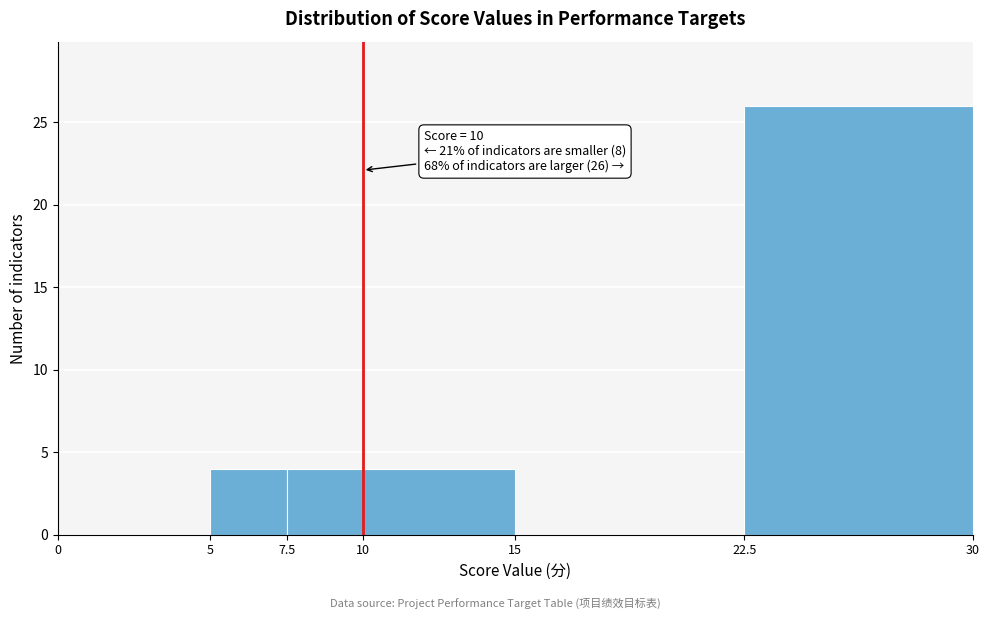

Which range on the x-axis has the tallest bar?

22.5 to 30